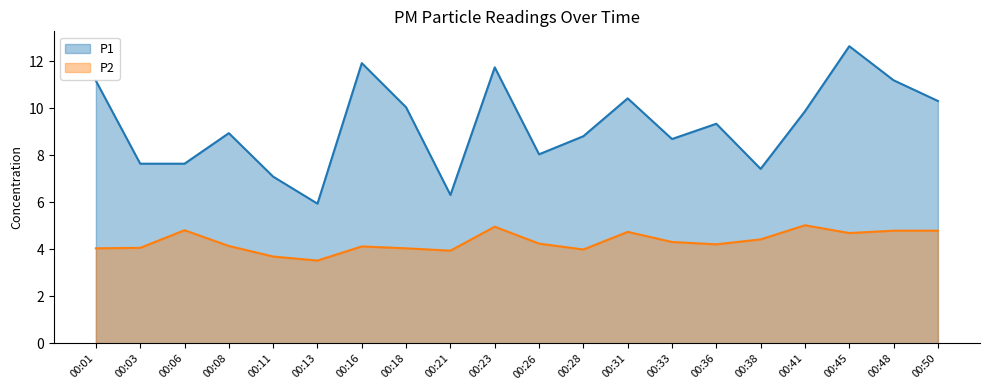

At which category does the chart reach its minimum across all series?

00:13